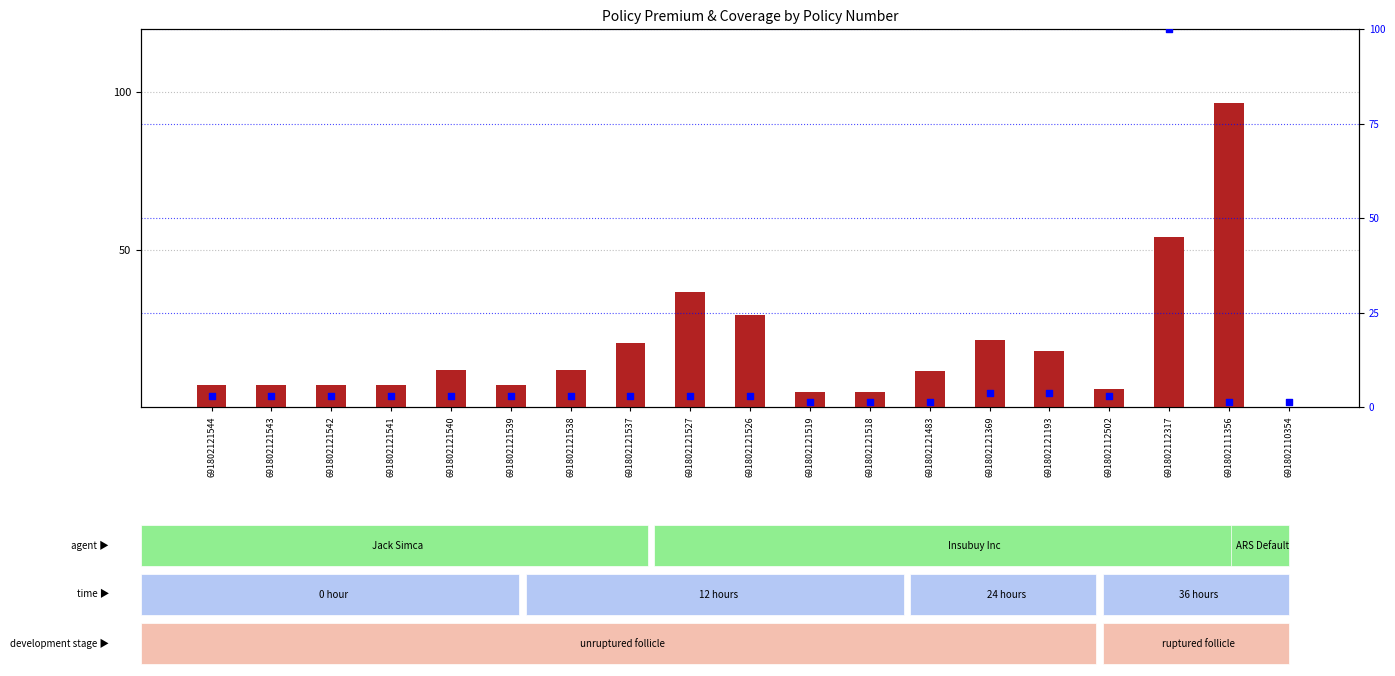

Which series contains the lowest Y value?

count